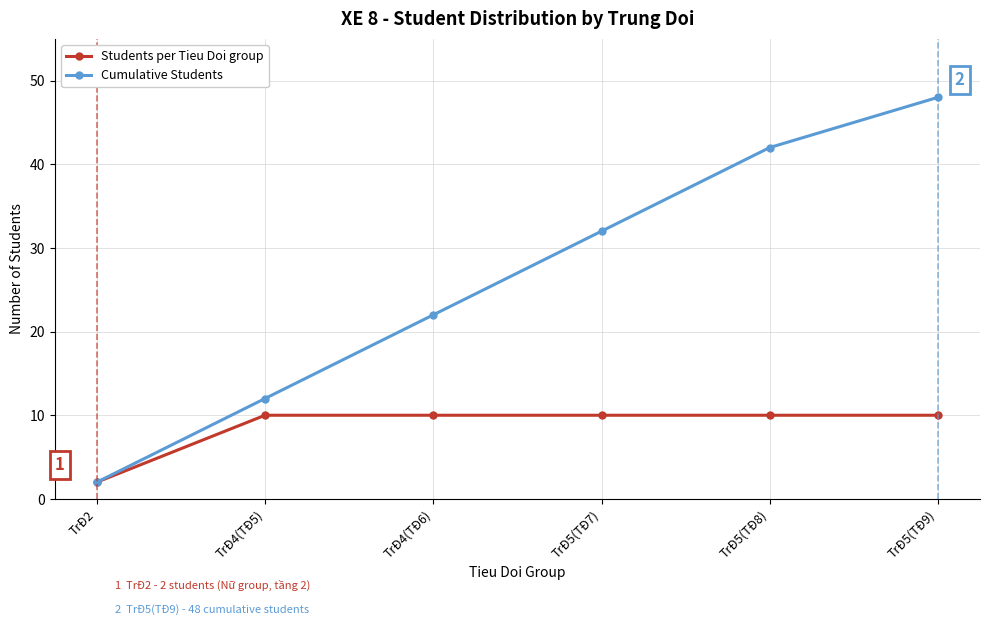

Which series has the widest spread of values?

Cumulative Students